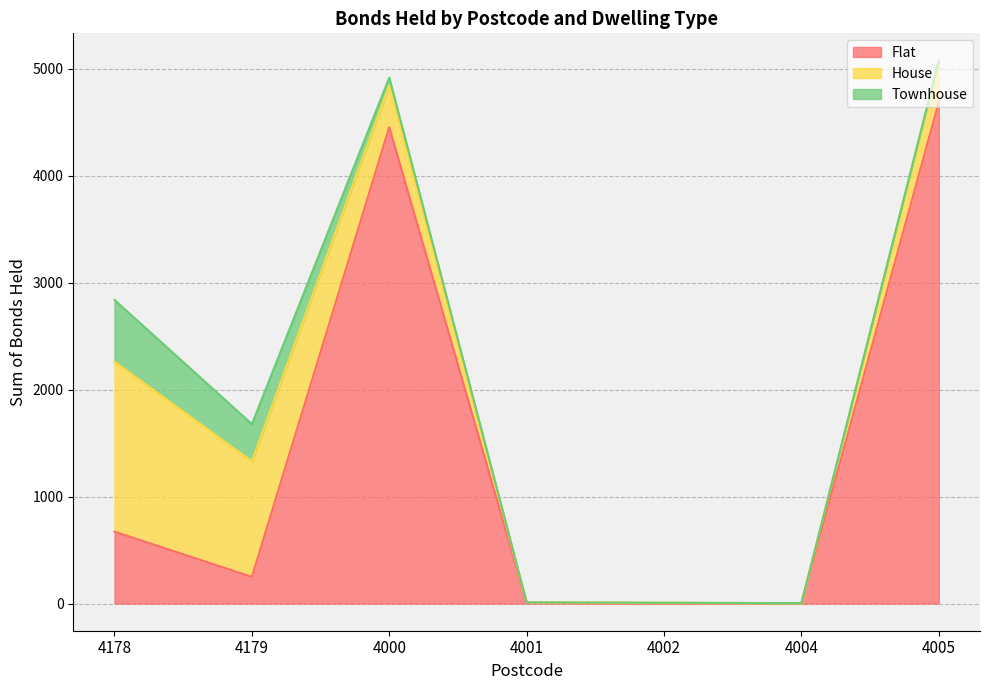

Between which two adjacent categories do Townhouse and House first intersect?

4002 and 4004